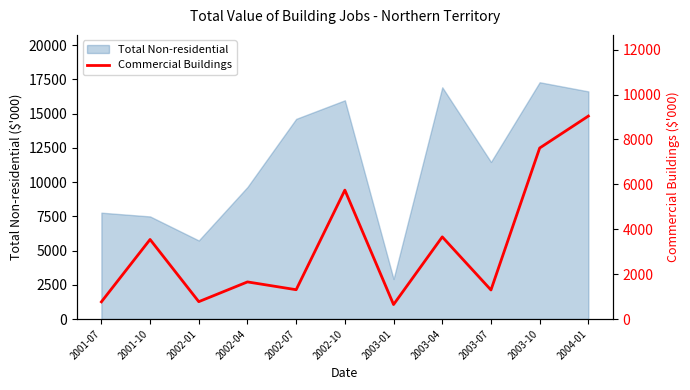

What is the label of the 7th point from the left?

2003-01